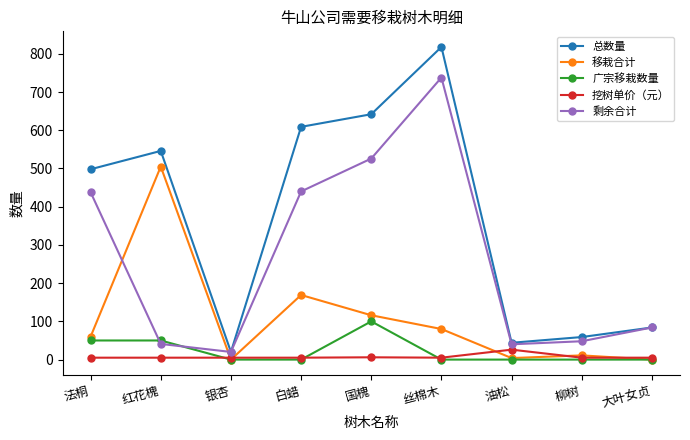

What position from the left is 法桐?

1